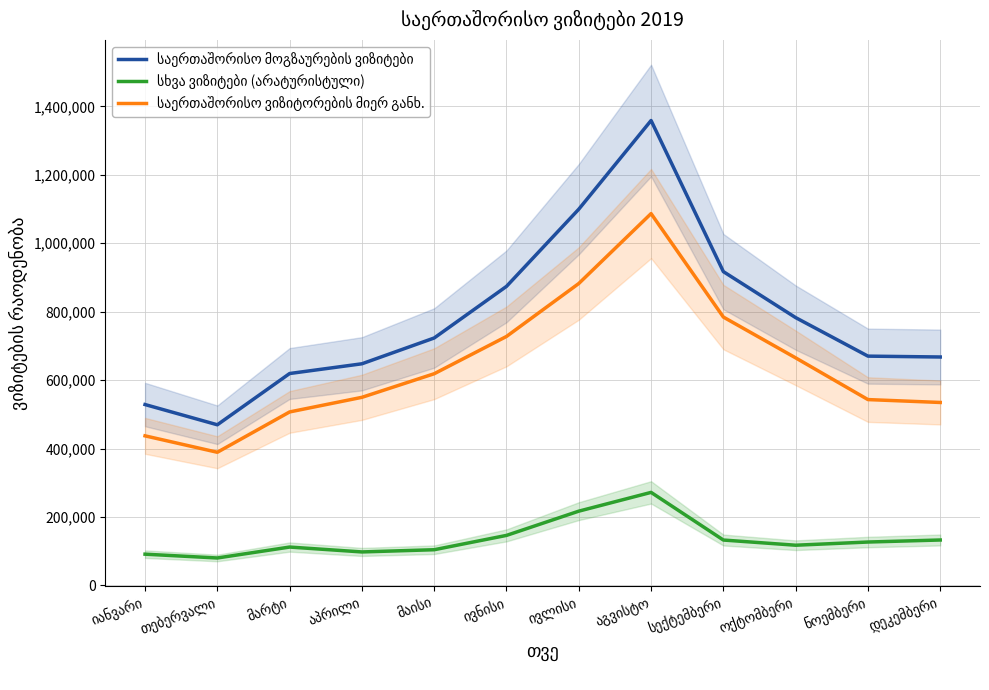

What is the sum of the სხვა ვიზიტები (არატურისტული) values at დეკემბერი and აგვისტო?

404882